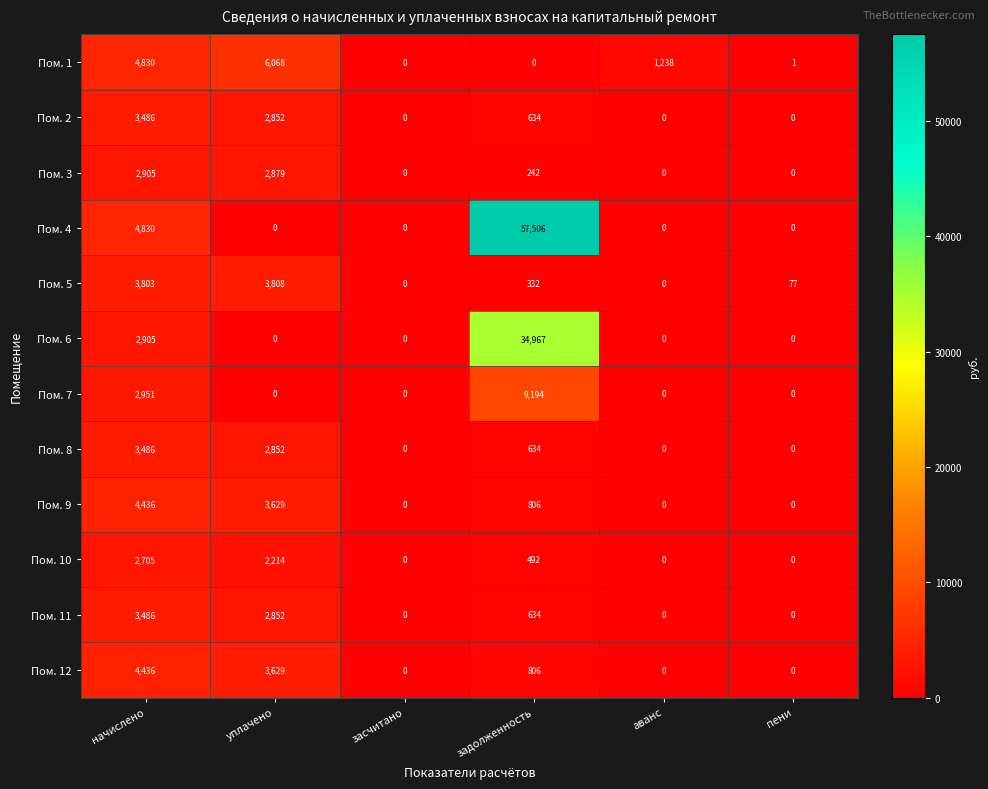

Between засчитано and пени, which series saw the biggest shift?

Пом. 5